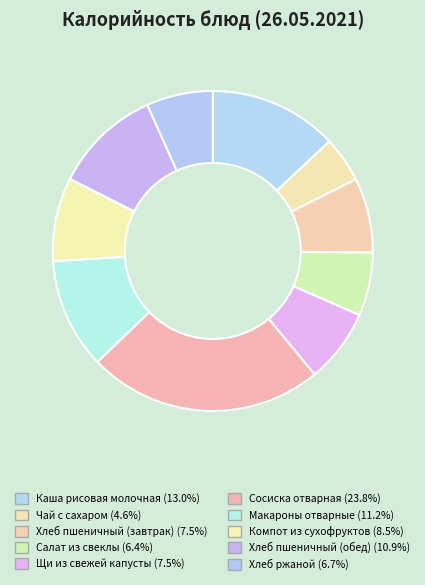

How many slices are in this pie chart?

10